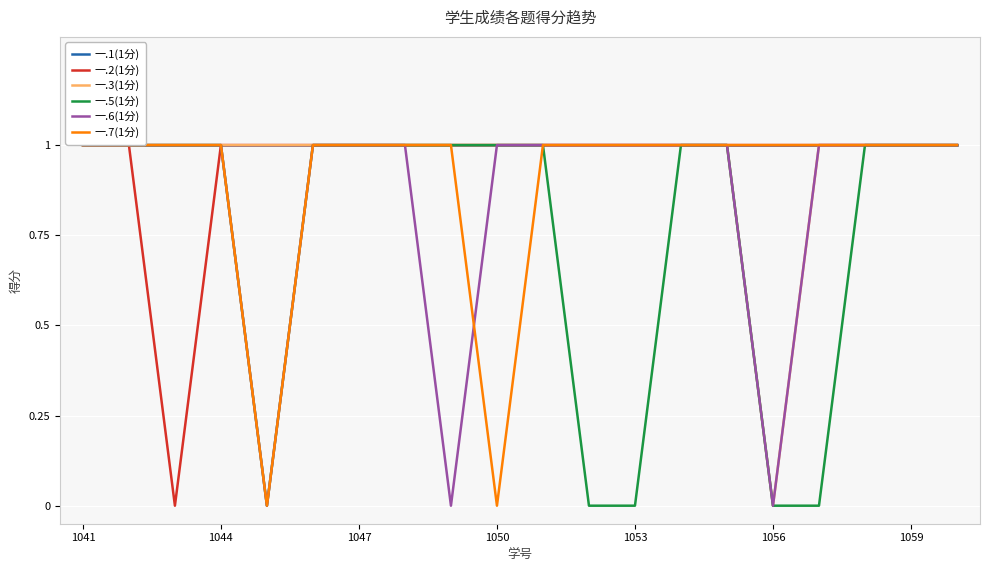

True or false: 一.6(1分) and 一.1(1分) cross at least once.

False